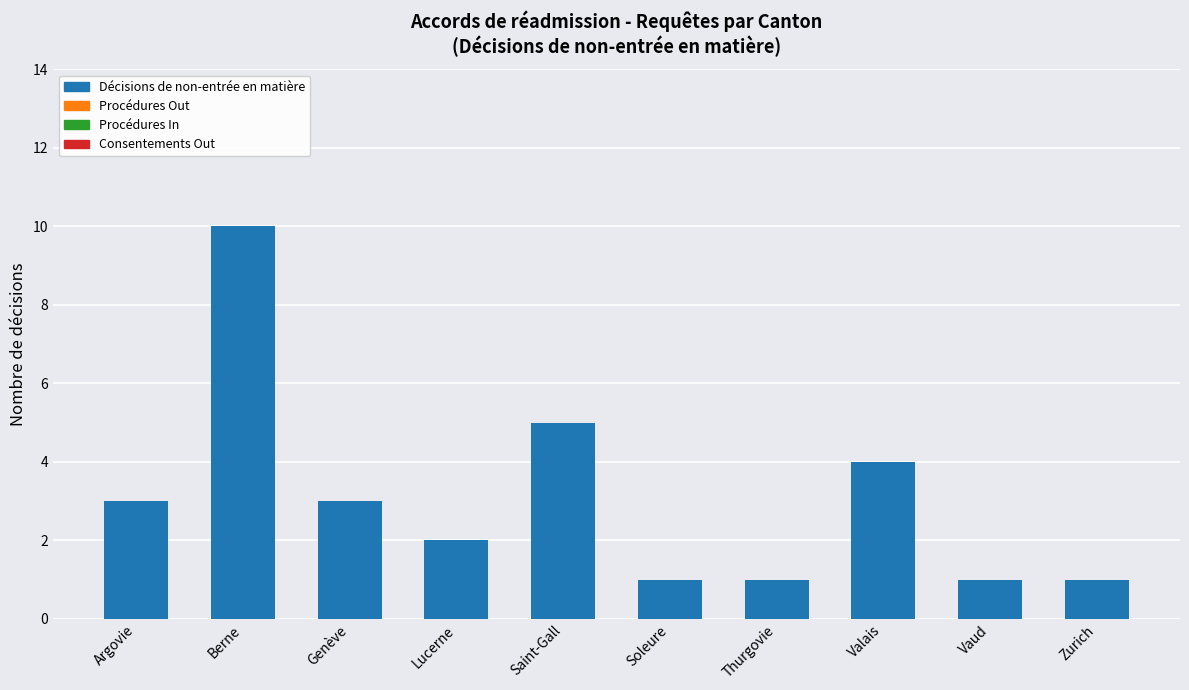

Read the value at Genève.

3